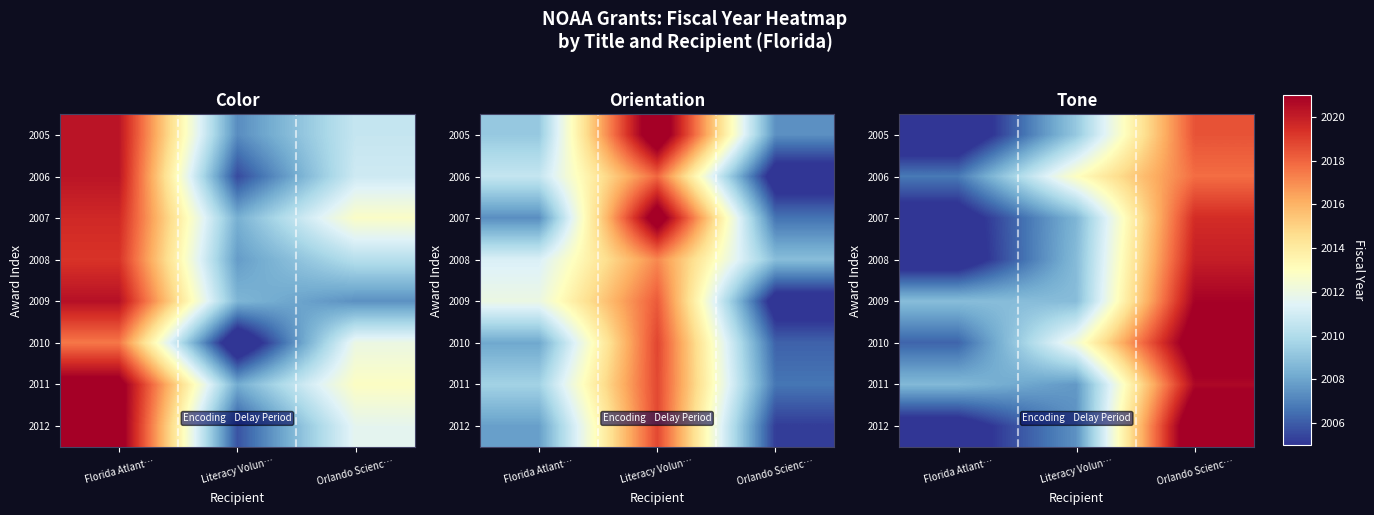

Count the number of data series in this chart.

8